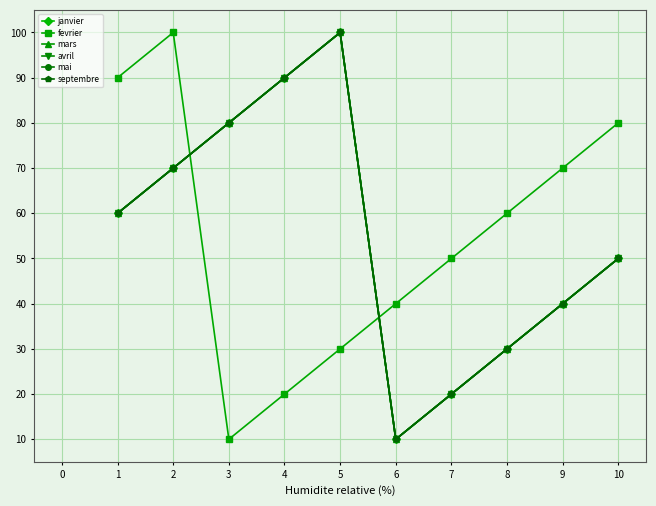

Is this an area chart (filled region under the line)?

No